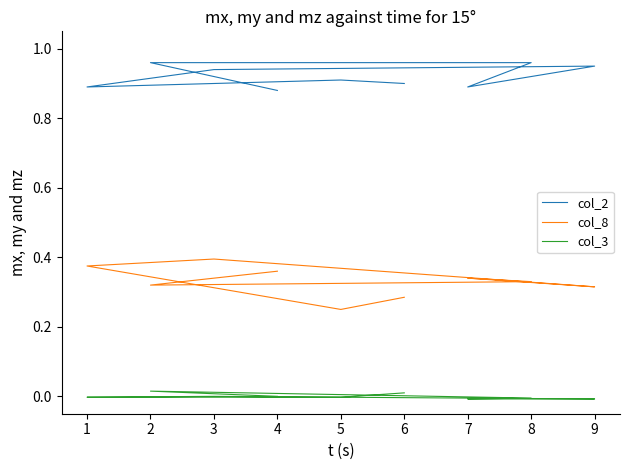

At which category does col_3 reach its first local valley?

9